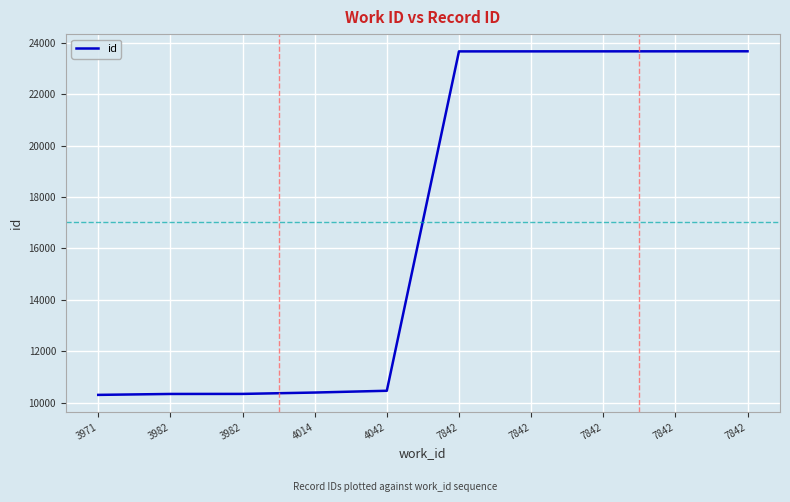

What is the average value?

17018